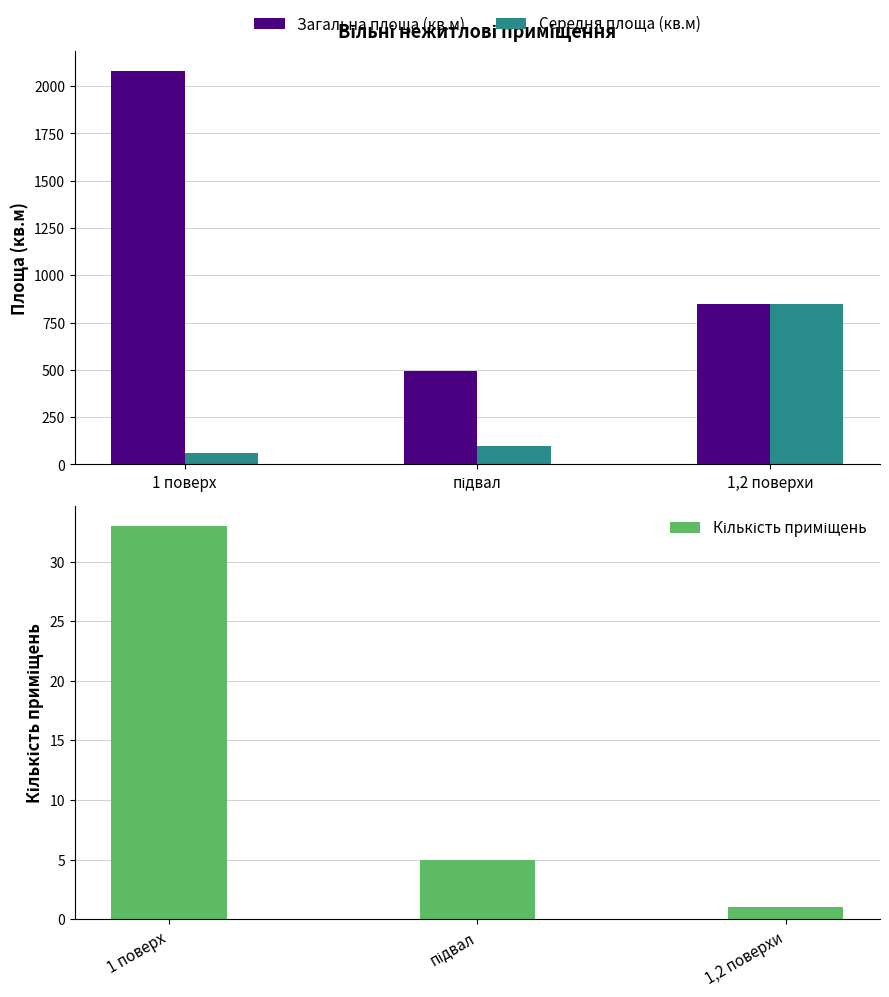

How many Кількість приміщень values are between 1 and 33?

3